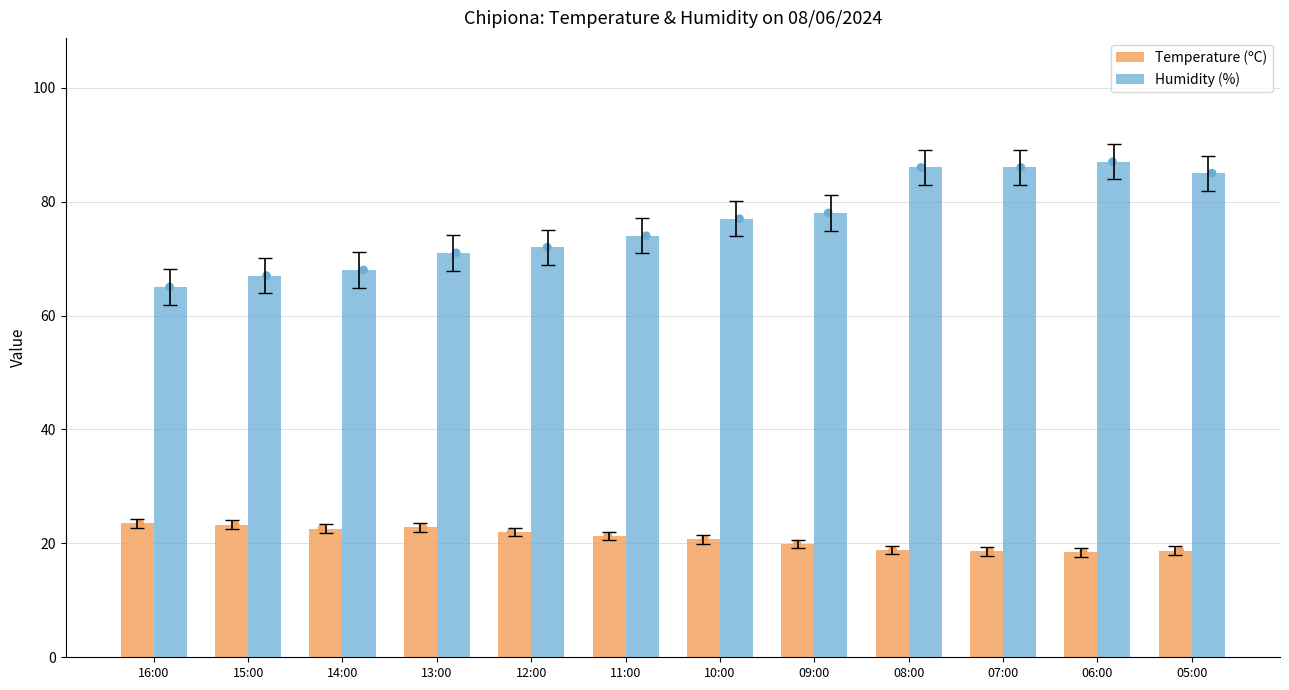

Which series has the largest Y range (max minus min)?

Humidity (%)